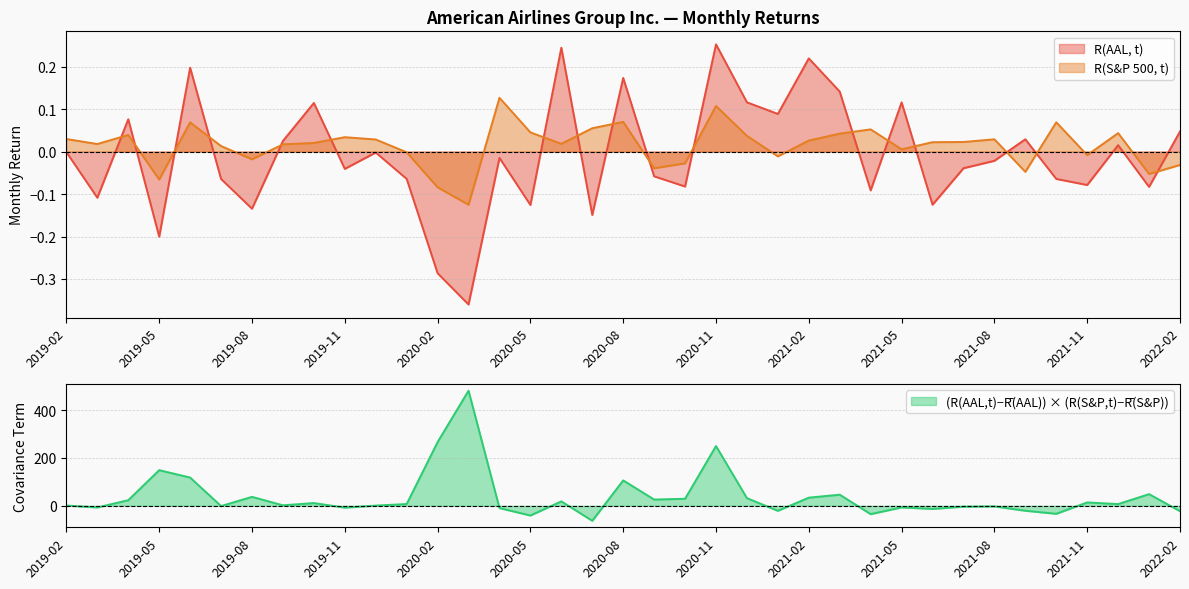

Where is the first local maximum for Covariance Term?

2019-05